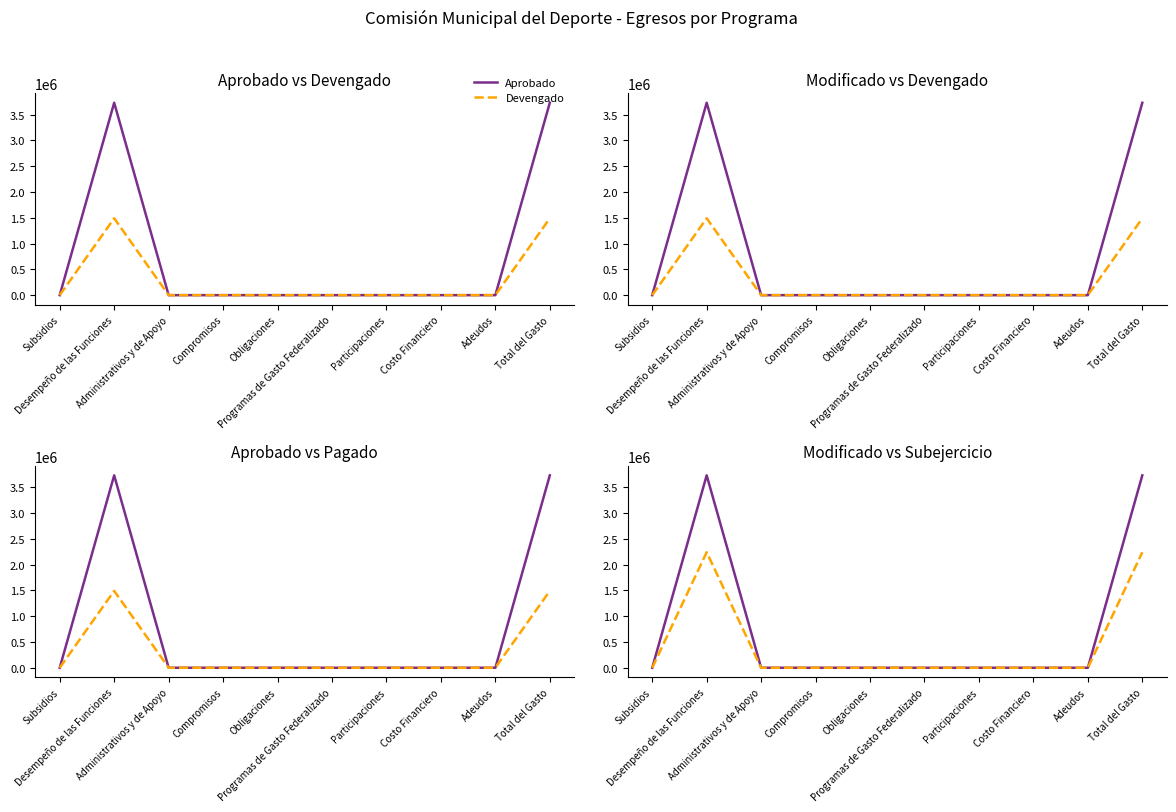

In Devengado, how many points are higher than both neighbors (excluding endpoints)?

1